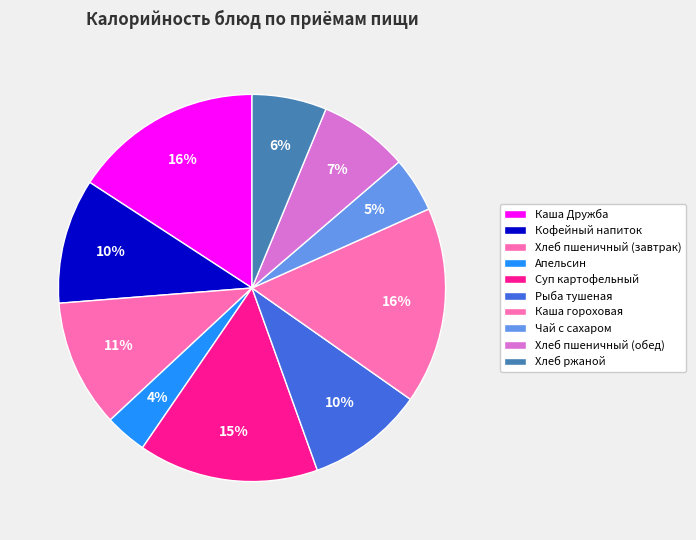

Count the number of slices in the pie.

10